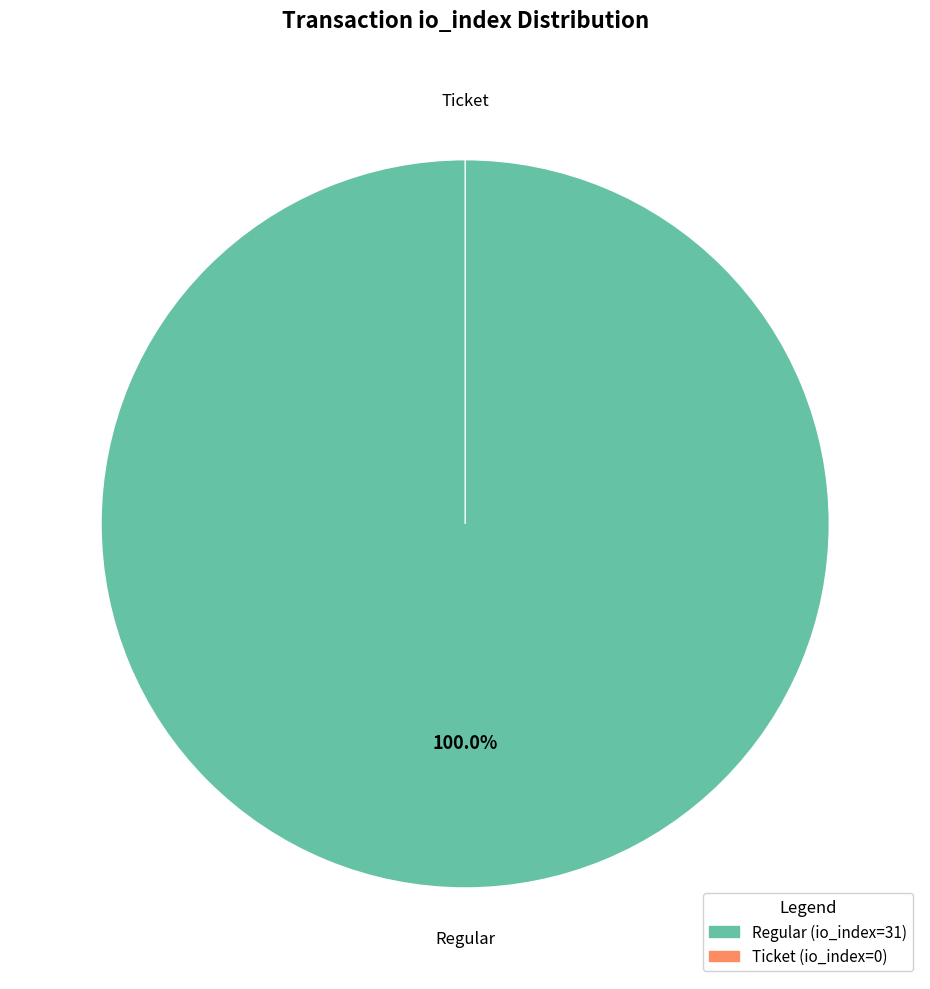

Rank the categories by value from highest to lowest.

Regular (io_index=31), Ticket (io_index=0)